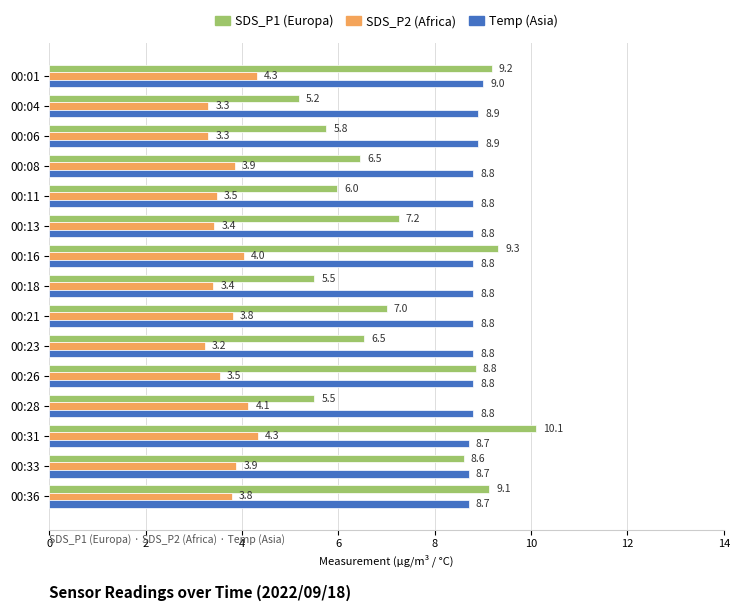

How many series are shown in this chart?

3